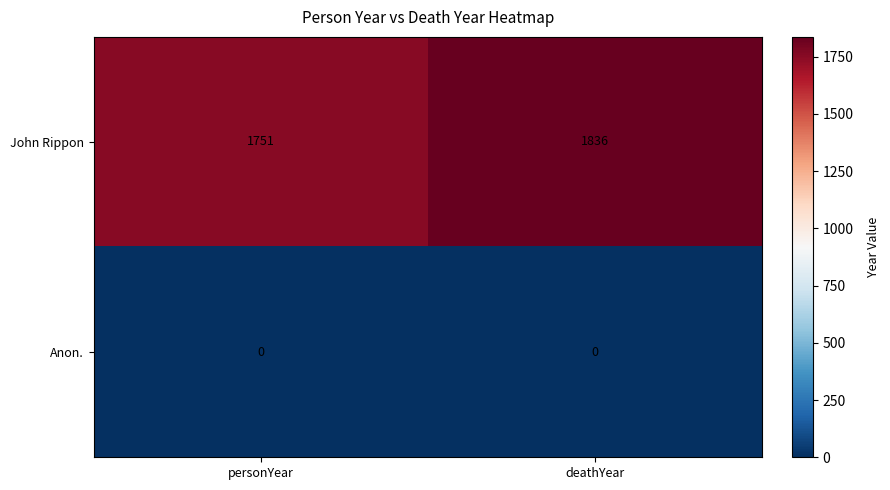

List the series in order of their overall mean, highest first.

John Rippon, Anon.